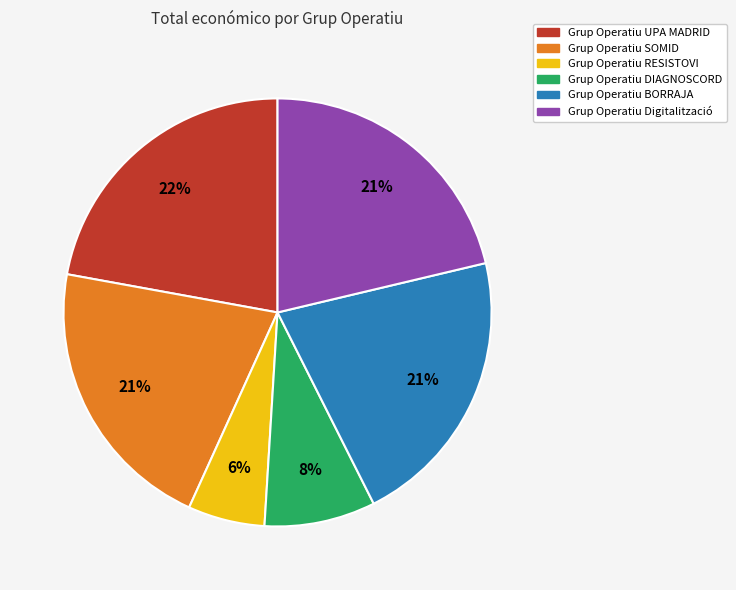

How many slices are in this pie chart?

6